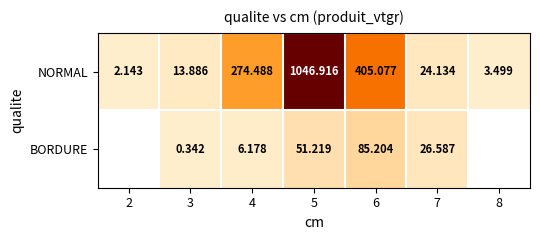

Rank the series at 6 from highest to lowest value.

NORMAL, BORDURE